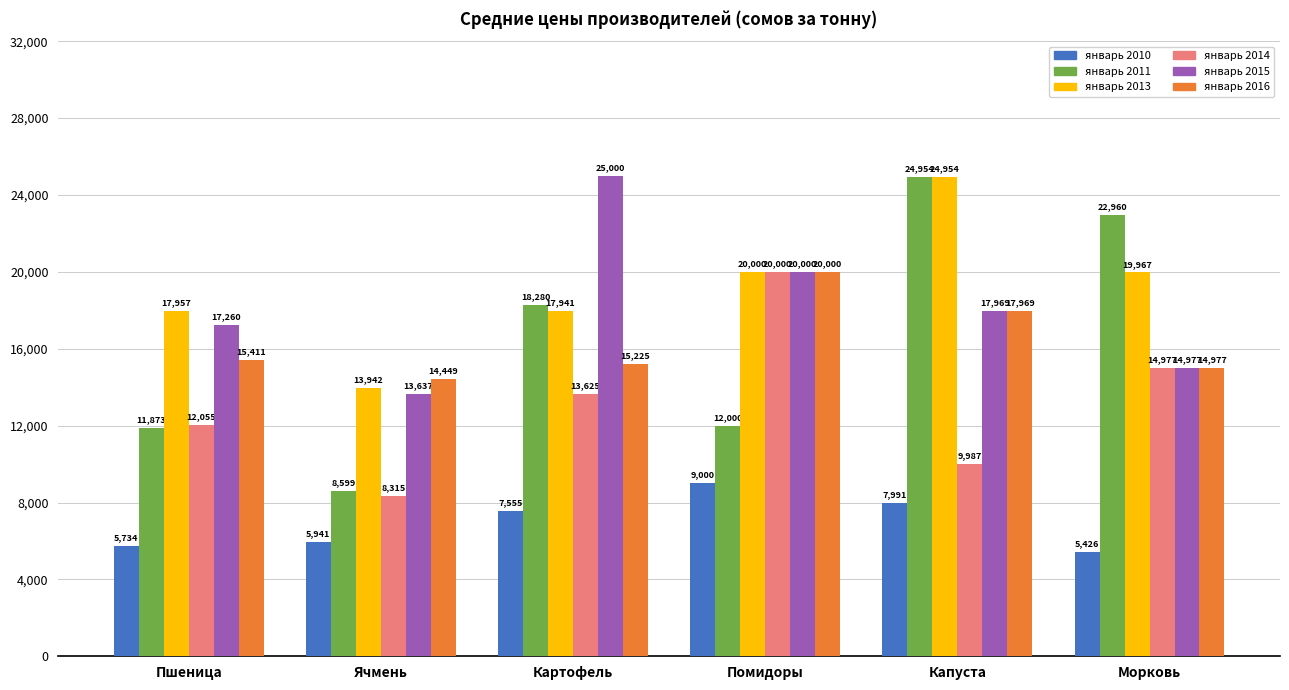

At how many categories does at least one series exceed 24559?

2